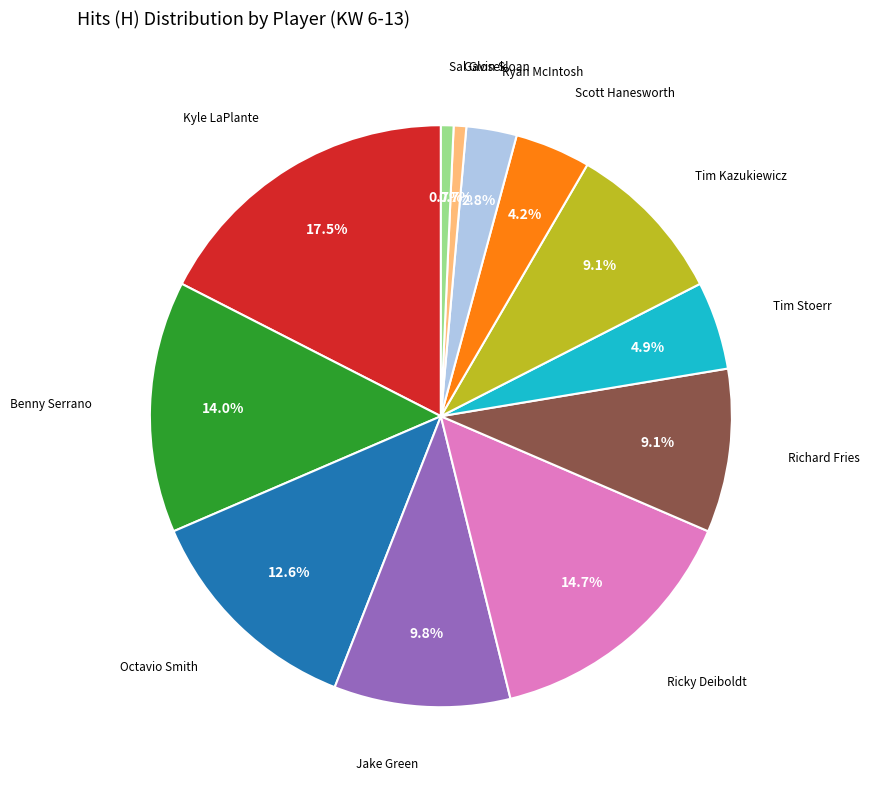

True or false: Tim Stoerr accounts for 10% of the total.

False